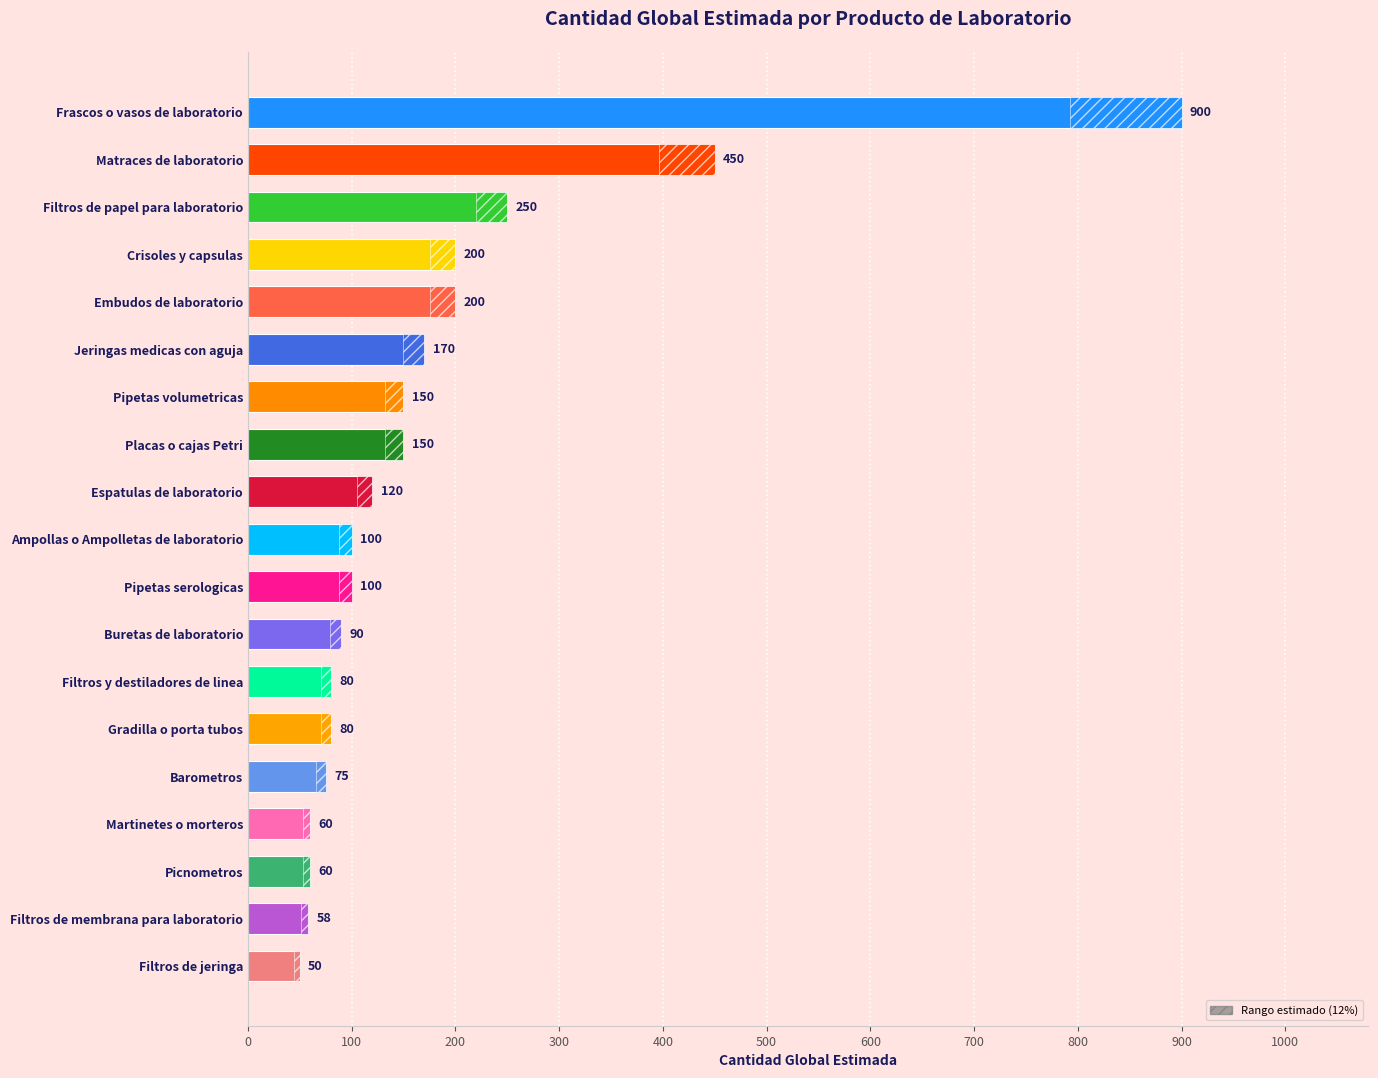

The chart shows a value of 111 at Barometros. True or false?

False